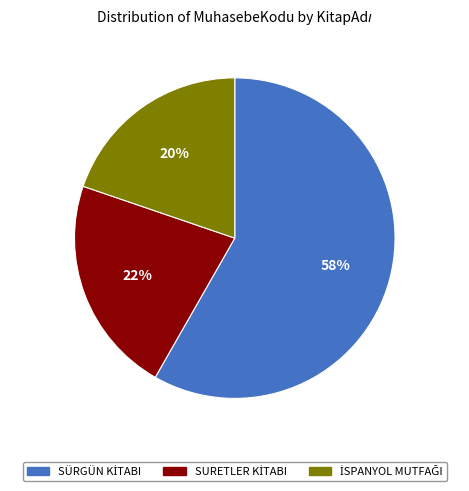

Does any single category account for the majority?

Yes